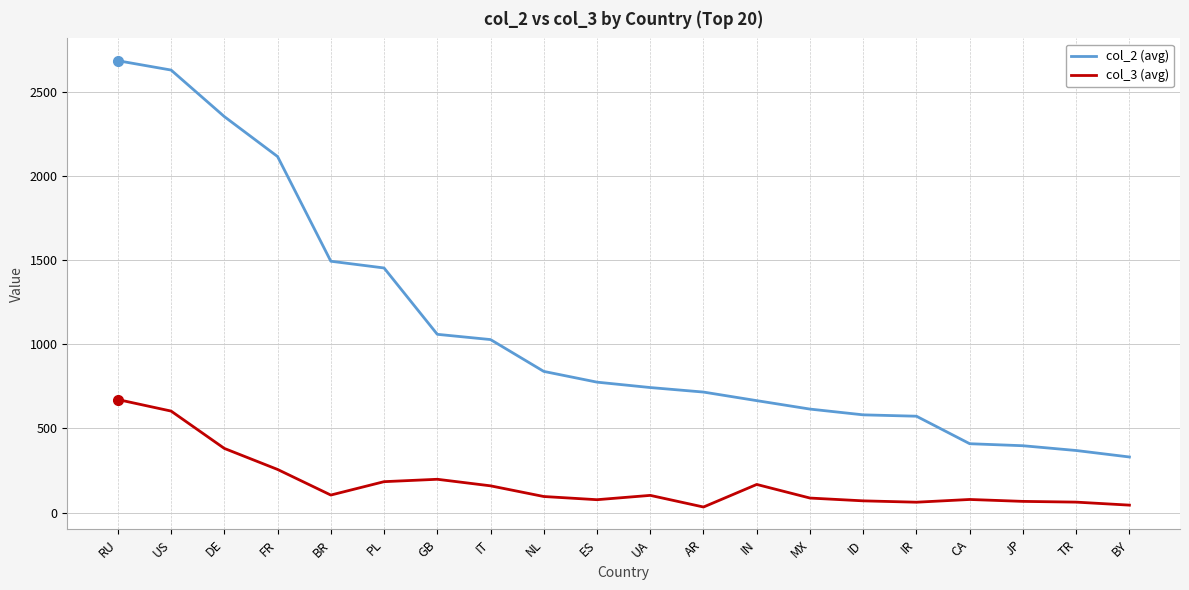

What is the total value across all series at CA?

487.1